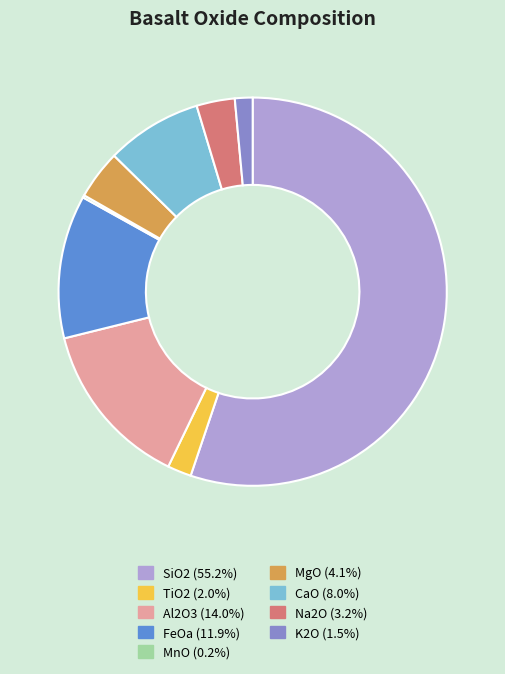

Approximately how many times larger is the value at MgO (4.1%) compared to FeOa (11.9%)?

0.3